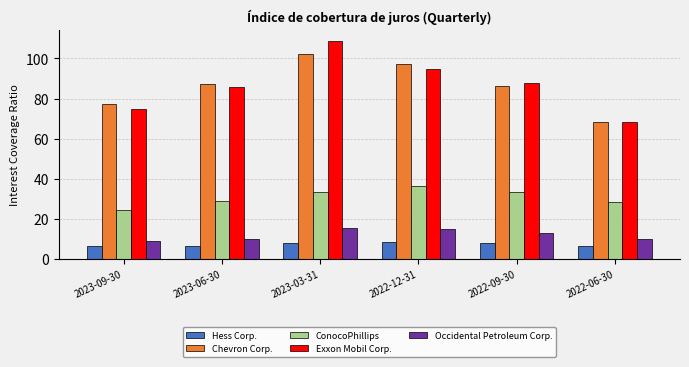

At which category is the sum across all series the highest?

2023-03-31